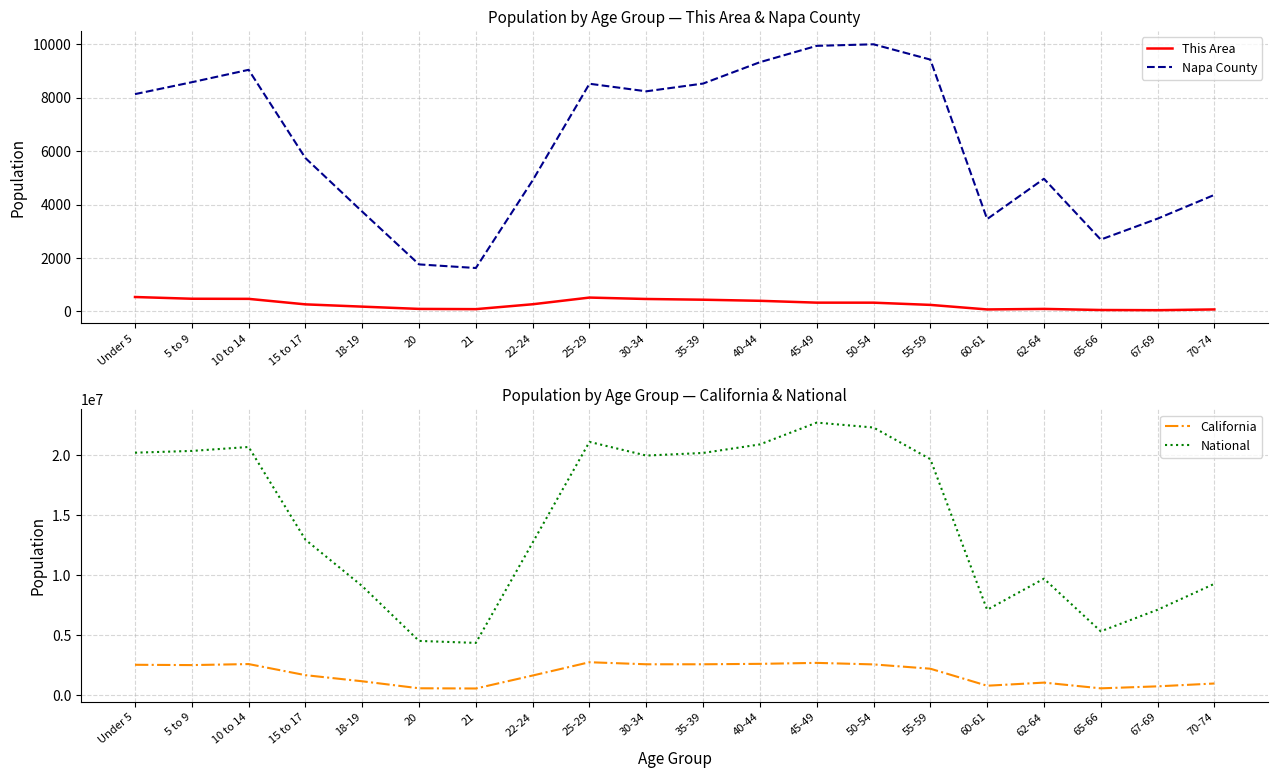

True or false: This Area and National cross at least once.

False